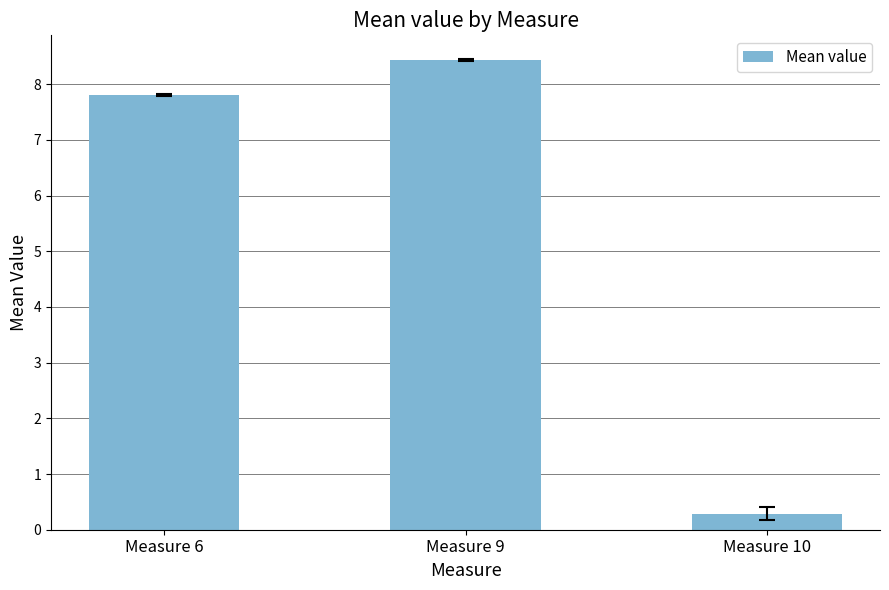

What is the difference between the values at Measure 6 and Measure 10?

7.5